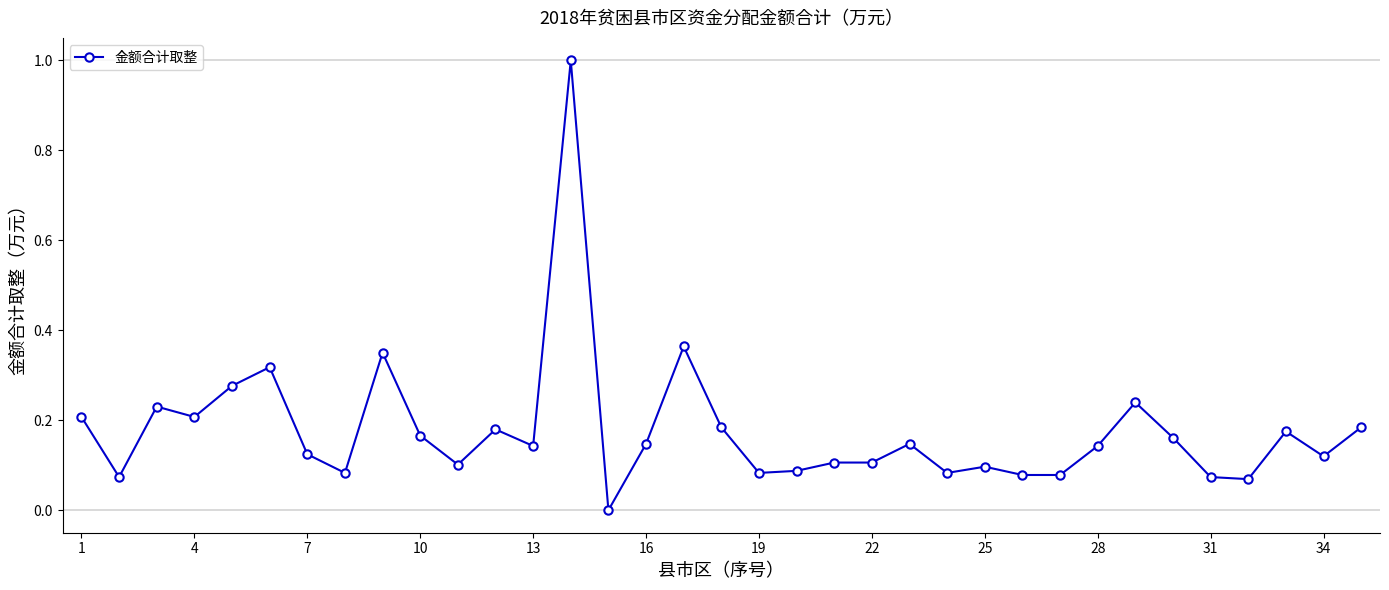

What is the greatest value displayed?

1.0